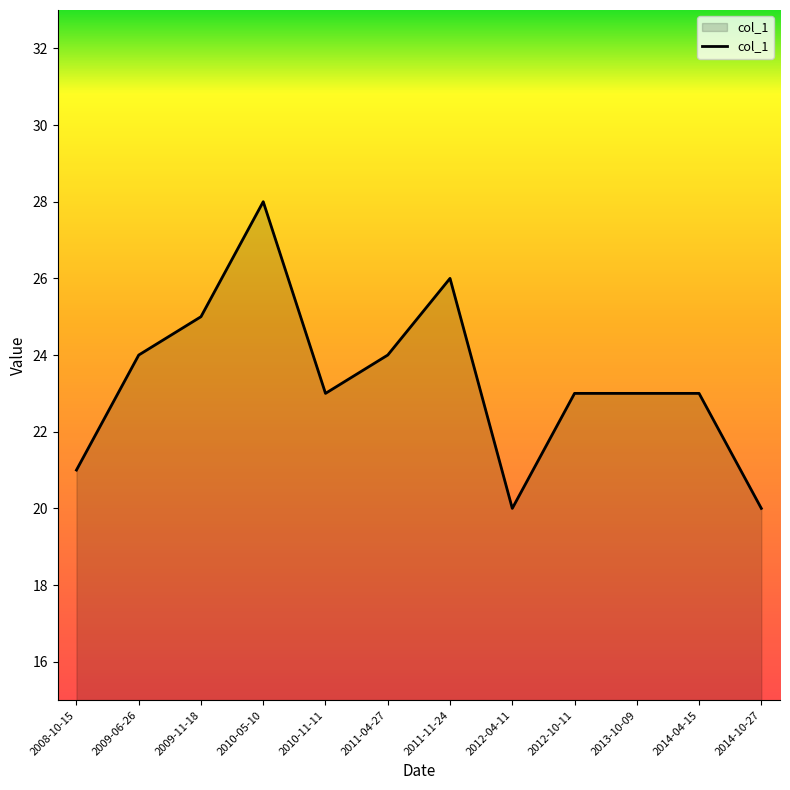

Count the values in the range 23 to 25.

7